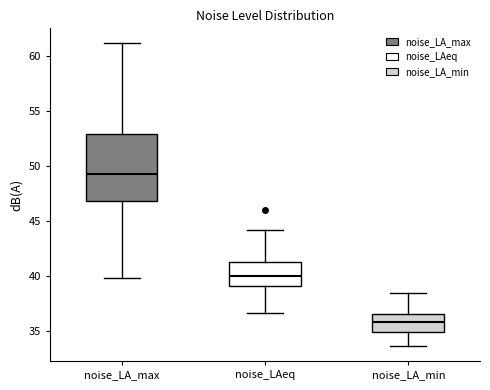

Which box is the tallest, from its lower edge to its upper edge?

noise_LA_max